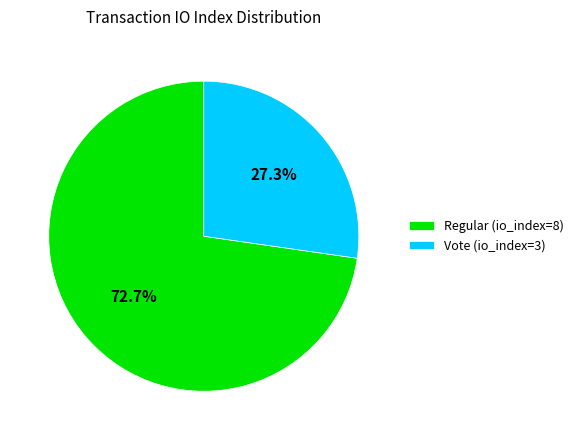

Which slice represents more than half of the pie?

Regular (io_index=8)